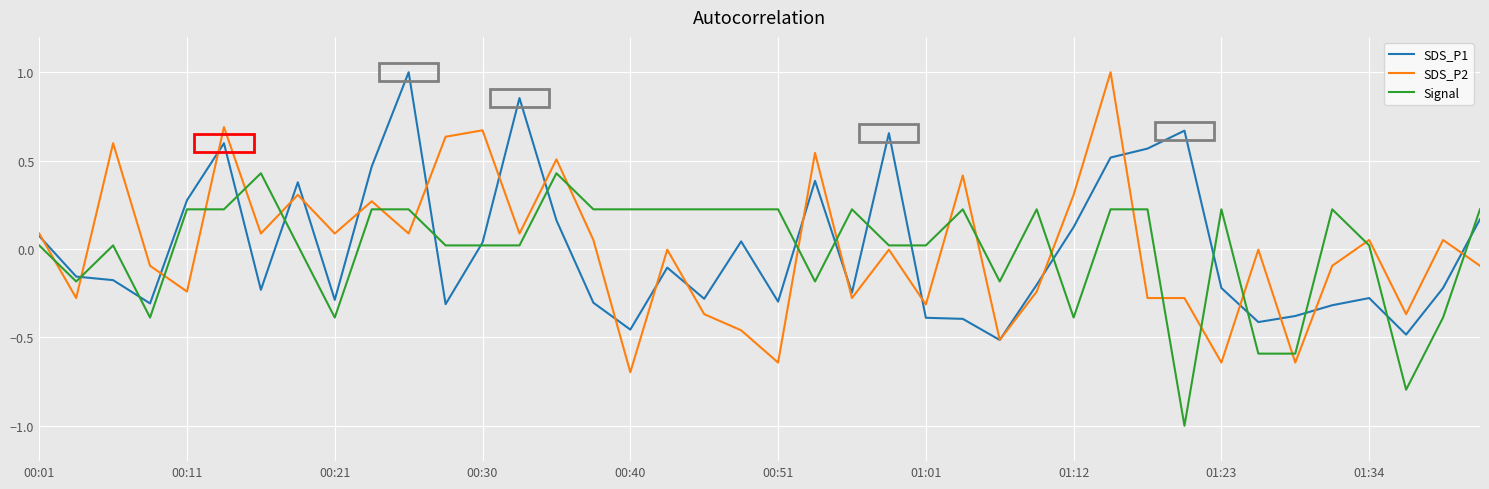

Which series has the widest spread of values?

SDS_P2